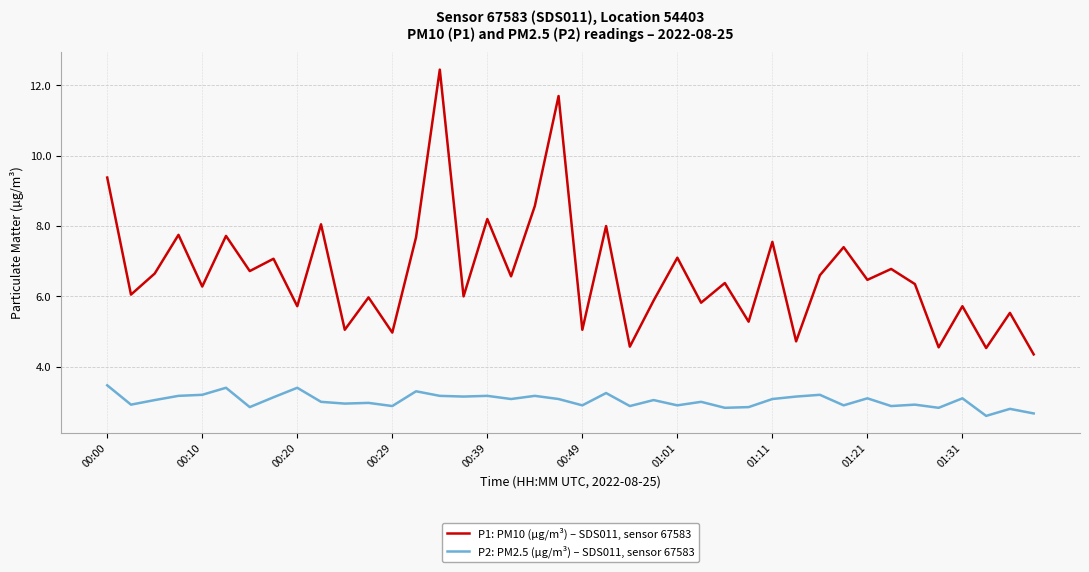

True or false: P1: PM10 (µg/m³) – SDS011, sensor 67583 and P2: PM2.5 (µg/m³) – SDS011, sensor 67583 intersect in this chart.

False